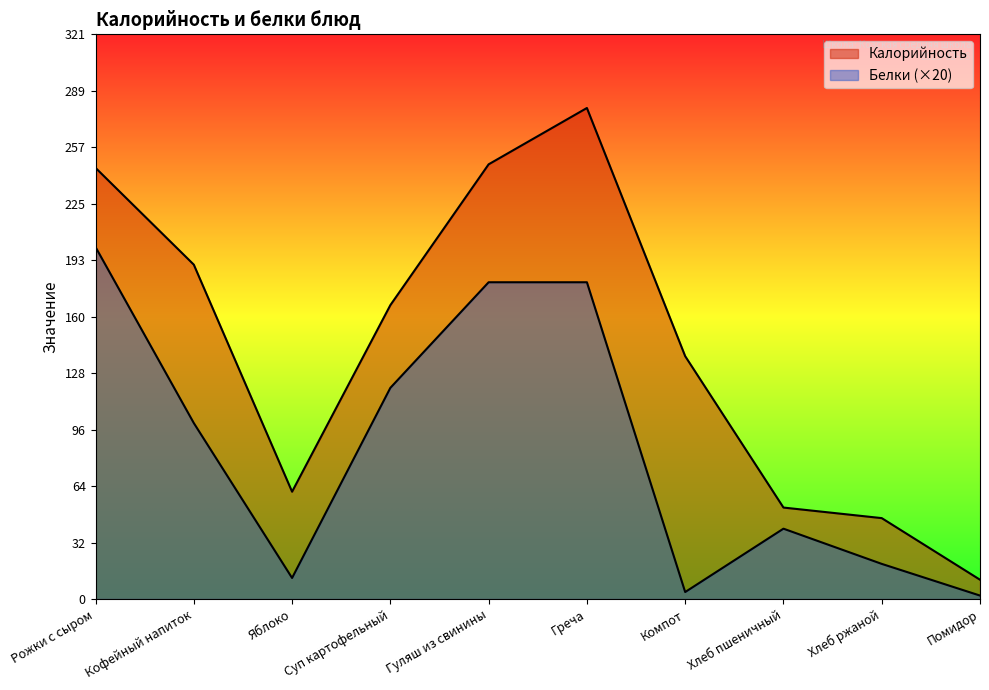

How many categories are shown in the chart?

10